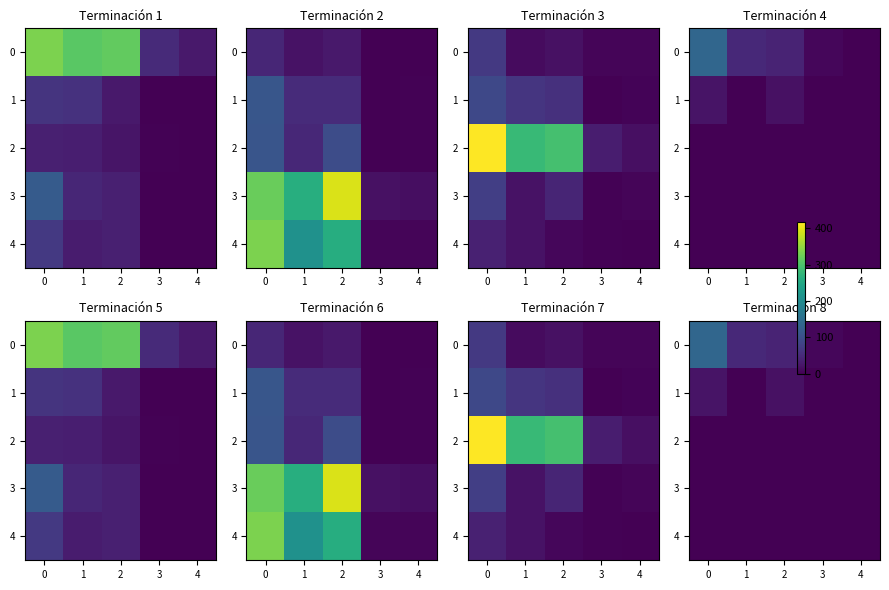

Is it true that 4 equals 0 at 2?

True